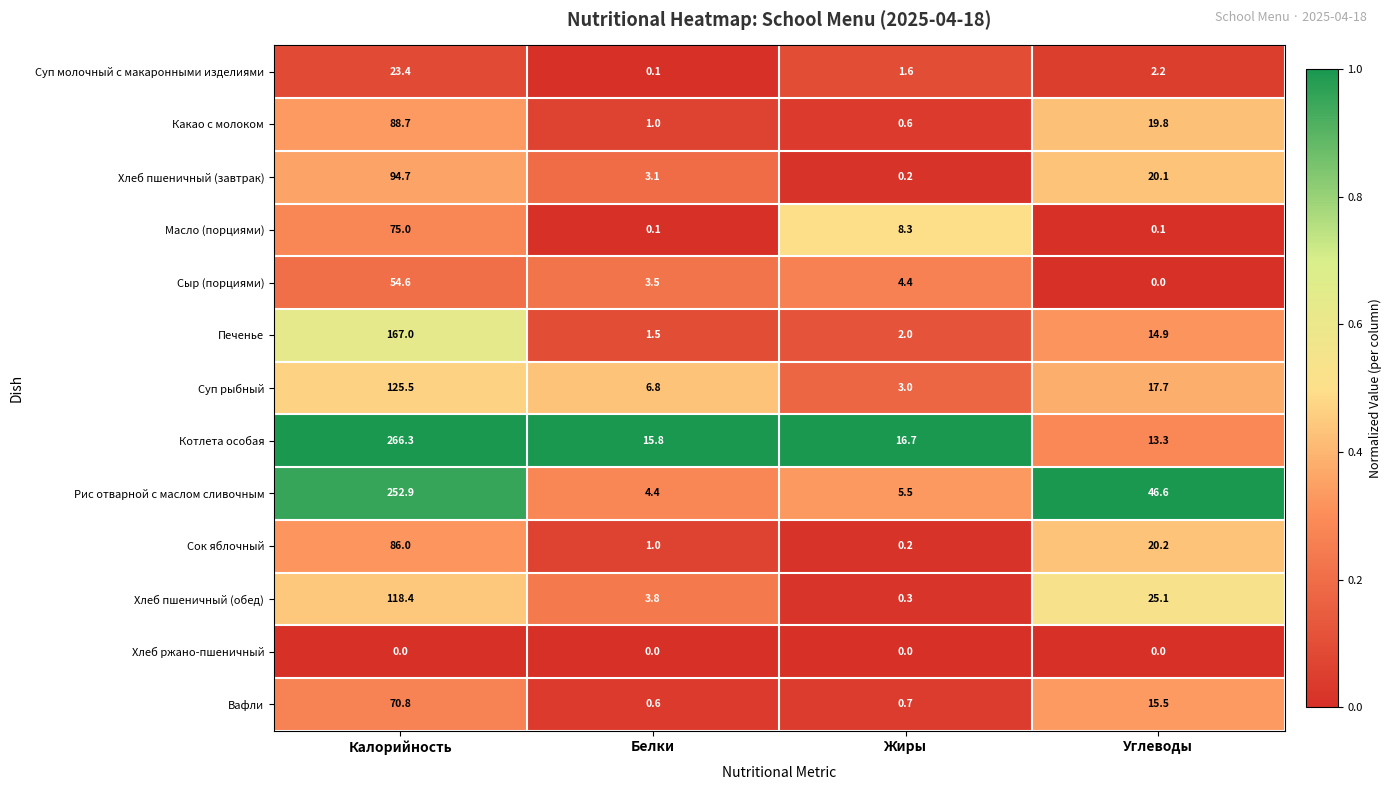

What is the greatest value displayed?

266.3